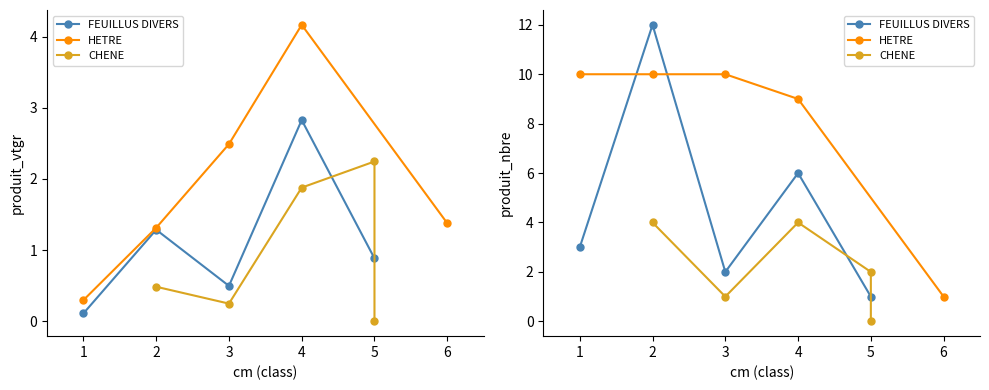

What is the minimum value for FEUILLUS DIVERS?

1